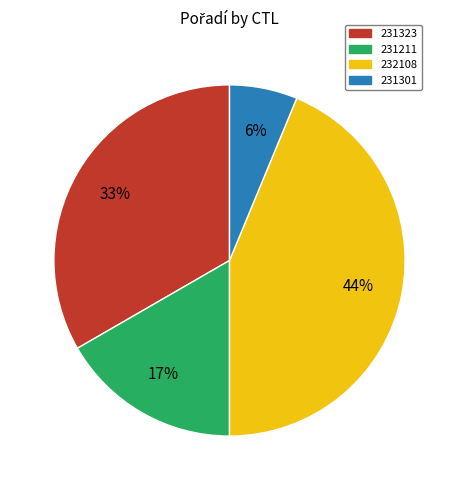

How many slices are in this pie chart?

4